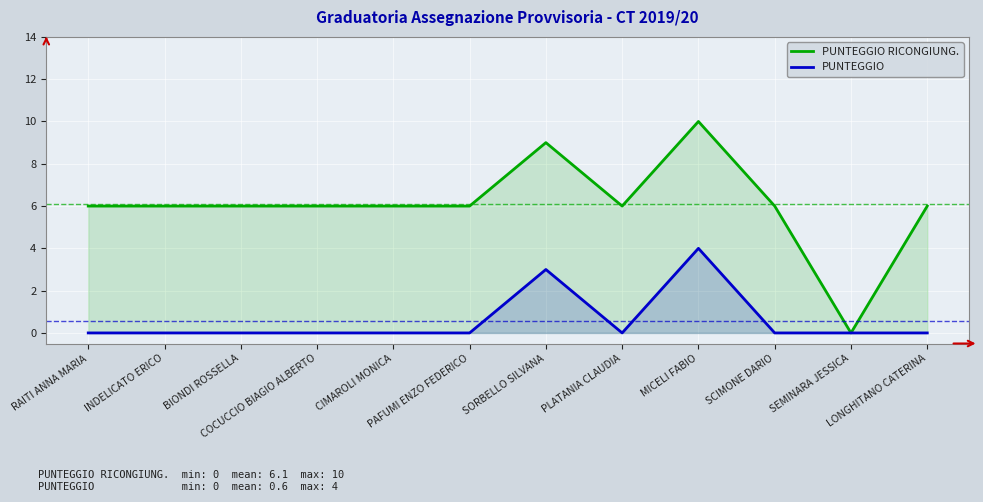

Rank the series at SORBELLO SILVANA from lowest to highest value.

PUNTEGGIO, PUNTEGGIO RICONGIUNG.